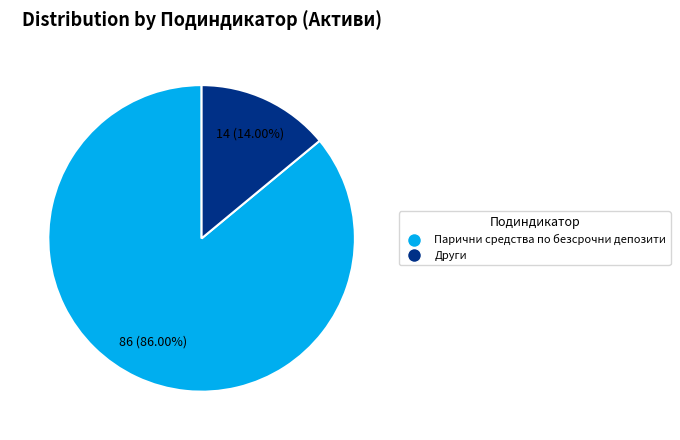

To the nearest percent, what portion does Парични средства по безсрочни депозити represent?

86%